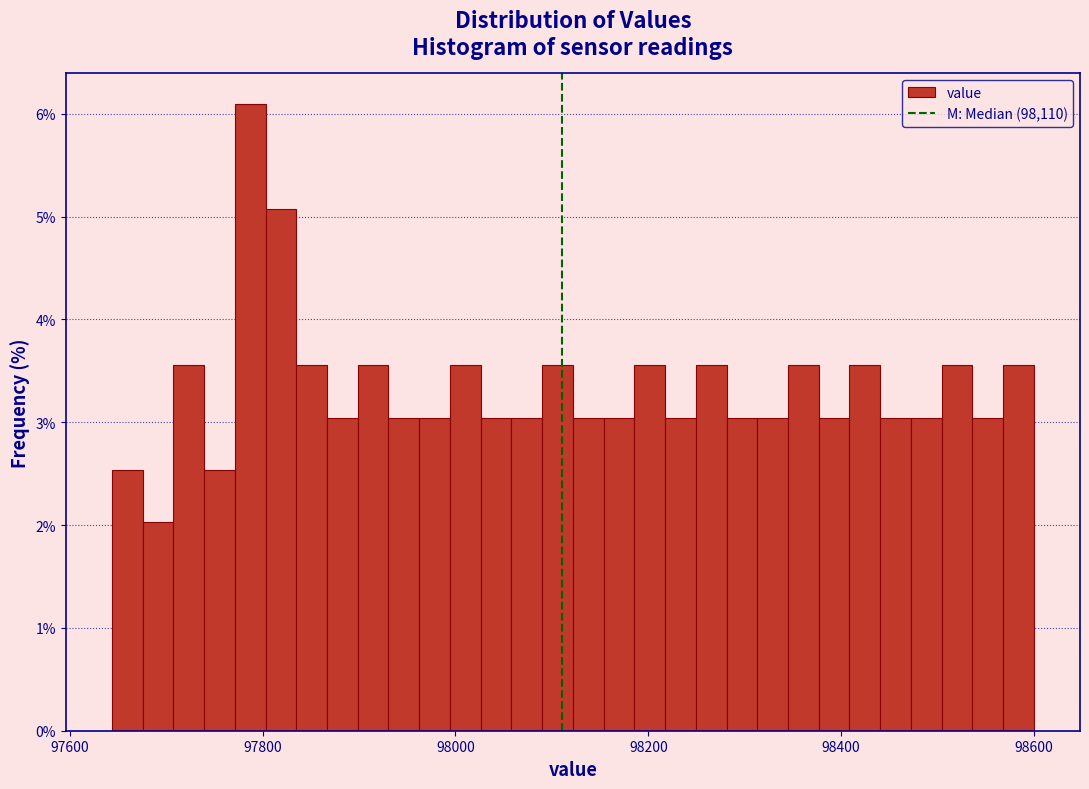

Around what value on the x-axis is the tallest bar? Give the approximate position of its centre, as read against the axis.

97780